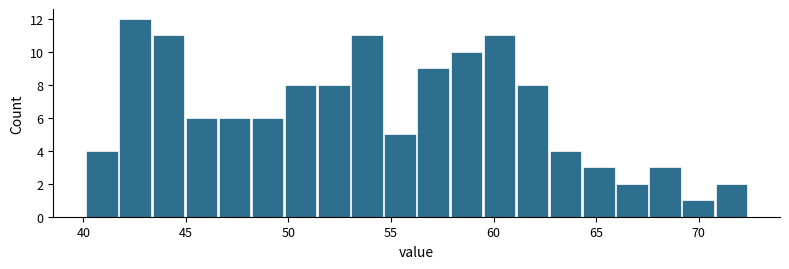

Read against the x-axis, roughly where is the centre of the tallest bar?

42.5